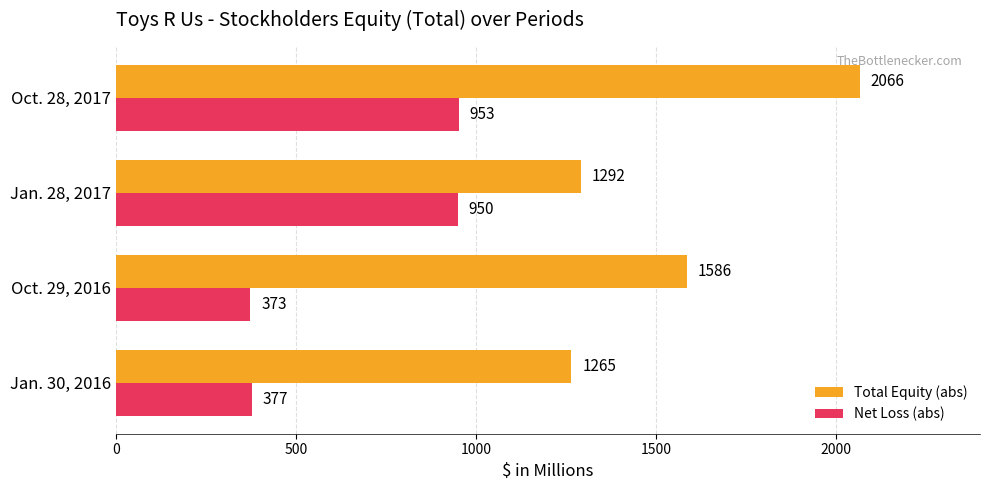

What is the maximum value shown in the chart?

2066